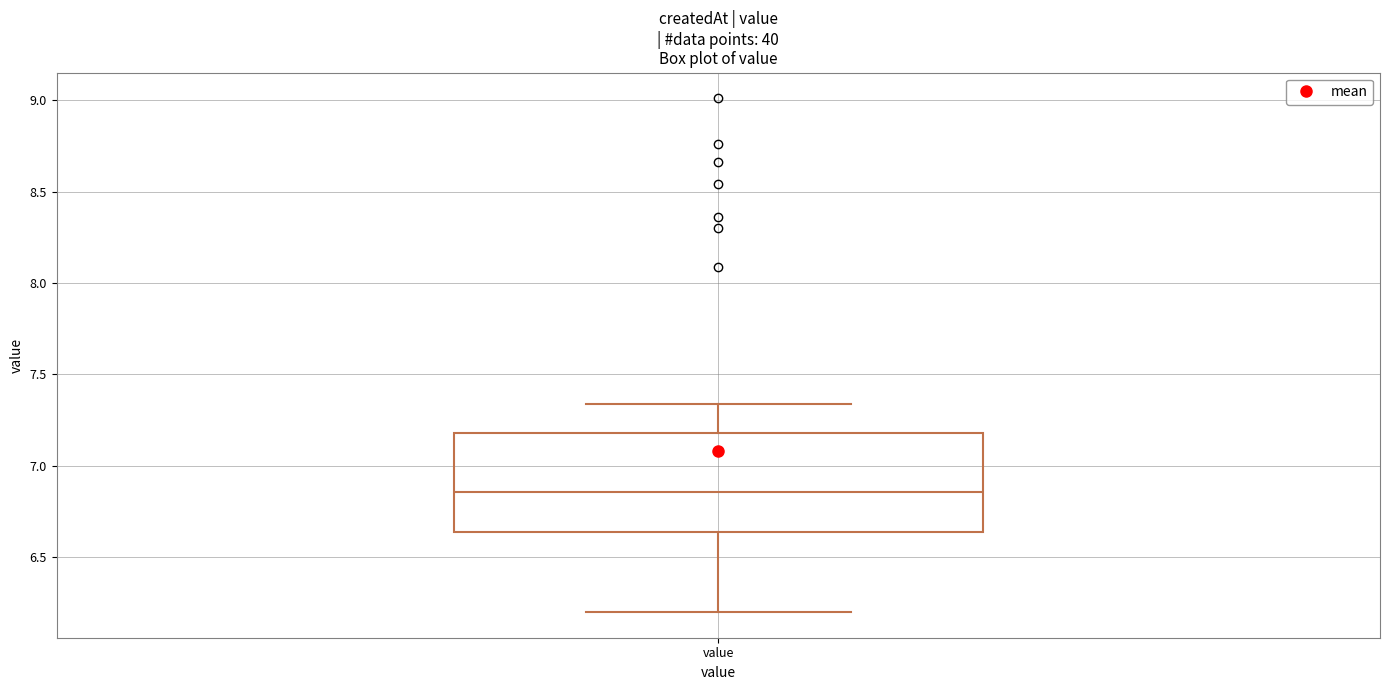

Read this box plot against the y-axis: the position of the median line, the range covered by the box, and the ends of both whiskers. The values are not printed on the chart, so give them approximately, as read against the axis.

median 6.85, box 6.65 to 7.20, whiskers 6.20 to 7.35